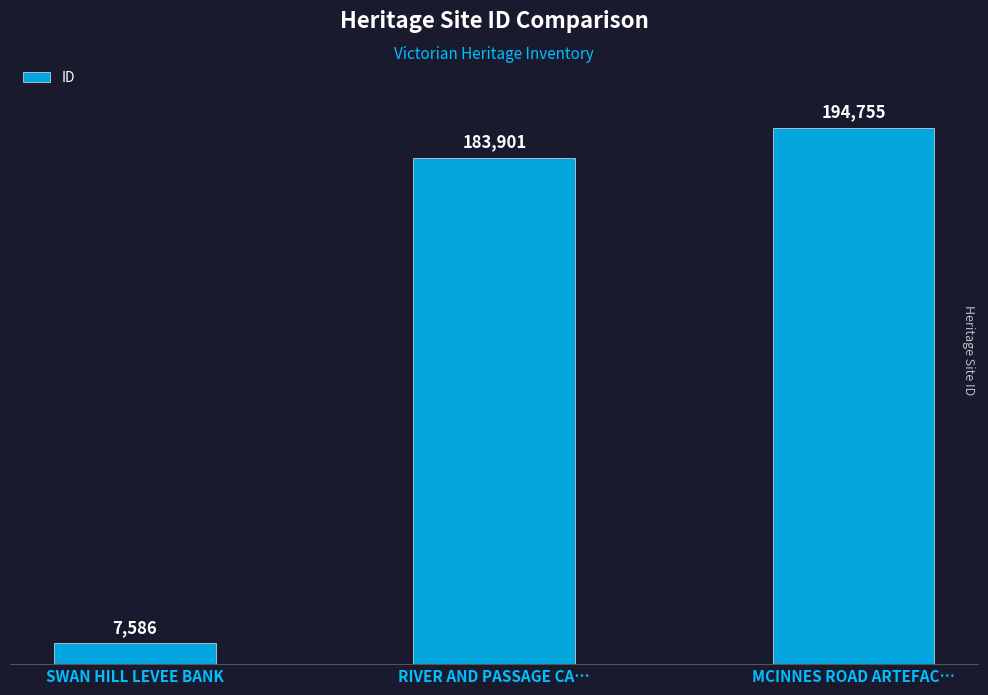

What is the label of the 2nd bar from the left?

RIVER AND PASSAGE CA…